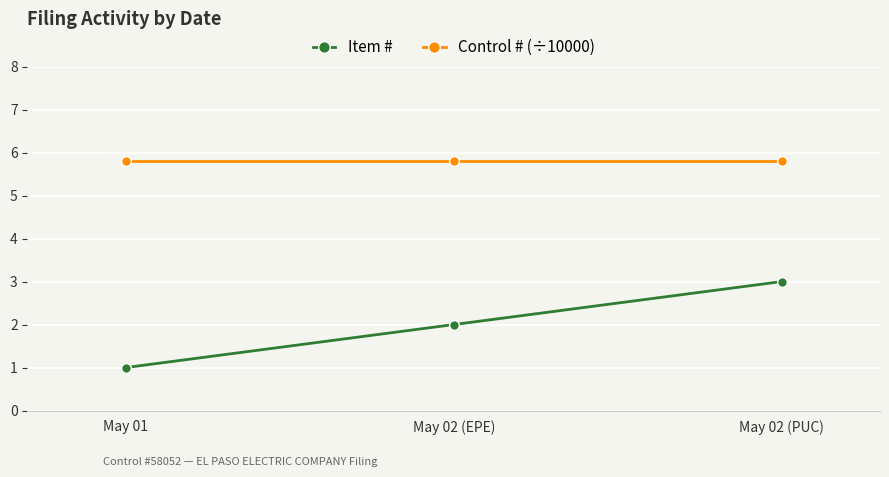

Reading left to right, transcribe all the data shown in this chart.

Item #: May 01=1.0	May 02 (EPE)=2.0	May 02 (PUC)=3.0
Control # (÷10000): May 01=5.8	May 02 (EPE)=5.8	May 02 (PUC)=5.8